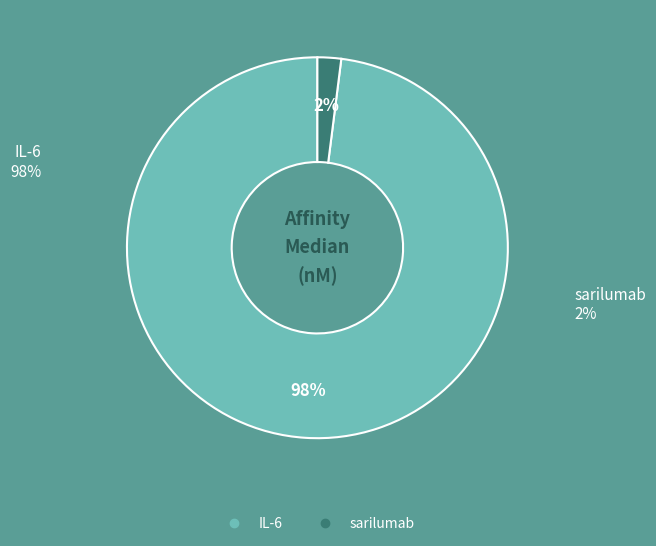

Is the sum of sarilumab and IL-6 greater than half?

Yes